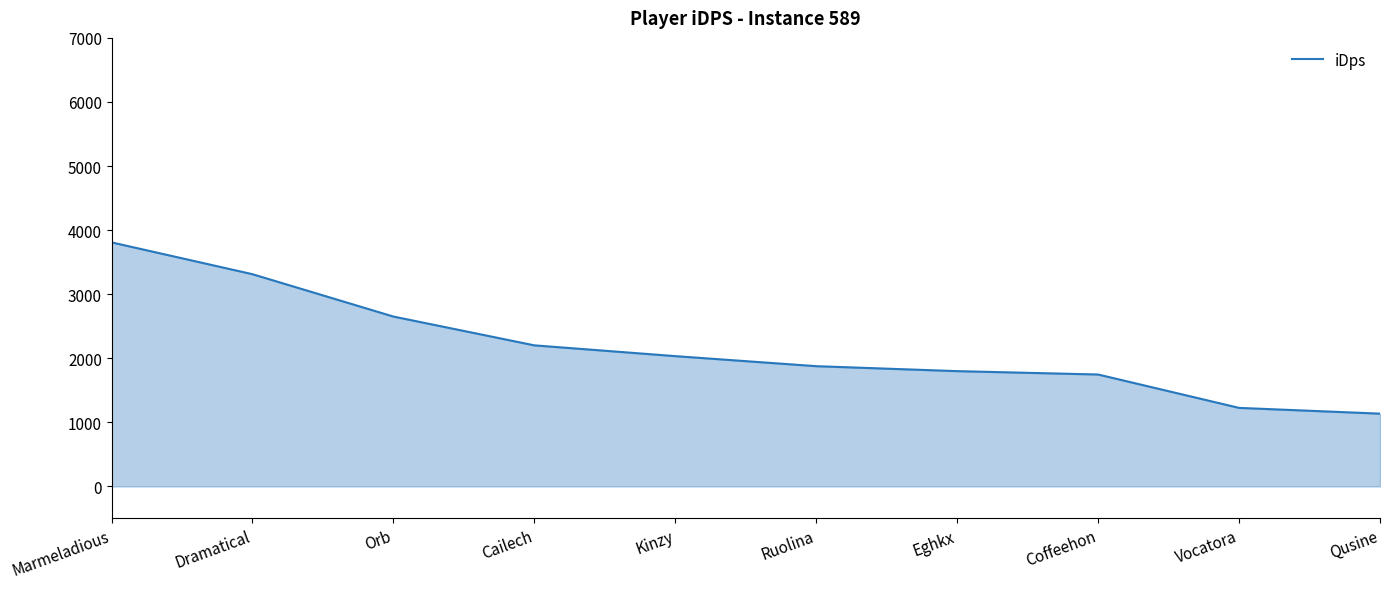

What is the greatest value displayed?

3808.8